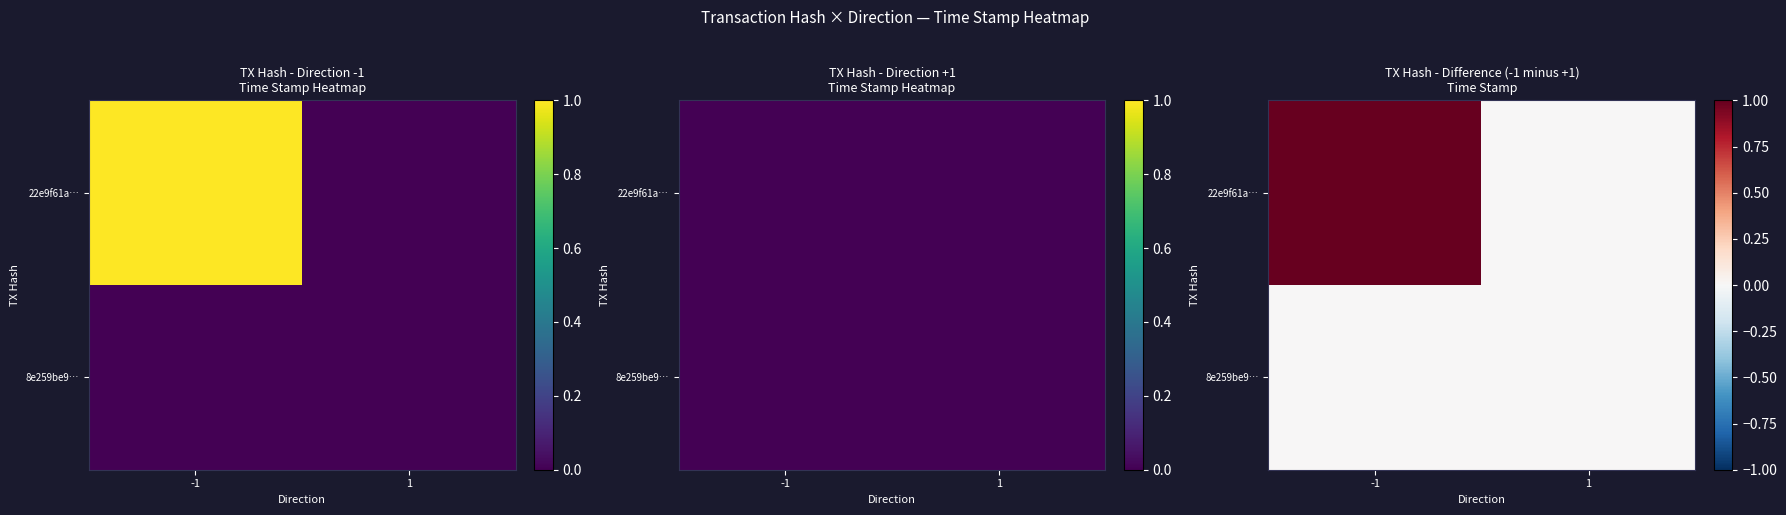

What is the highest value of the 22e9f61a… series?

1